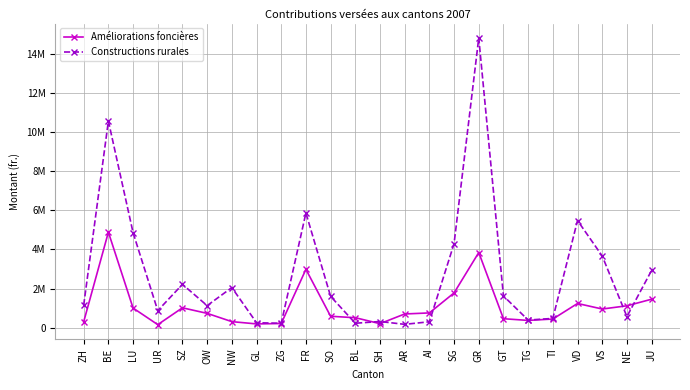

What is the sum of all Constructions rurales values?

66037105